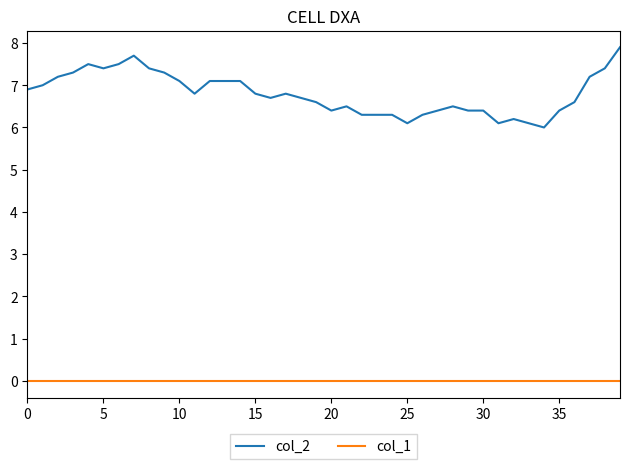

Reading left to right, extract all data points from this chart.

col_2: 6.9	7.0	7.2	7.3	7.5	7.4	7.5	7.7	7.4	7.3	7.1	6.8	7.1	7.1	7.1	6.8	6.7	6.8	6.7	6.6	6.4	6.5	6.3	6.3	6.3	6.1	6.3	6.4	6.5	6.4	6.4	6.1	6.2	6.1	6.0	6.4	6.6	7.2	7.4	7.9
col_1: 0.0	0.0	0.0	0.0	0.0	0.0	0.0	0.0	0.0	0.0	0.0	0.0	0.0	0.0	0.0	0.0	0.0	0.0	0.0	0.0	0.0	0.0	0.0	0.0	0.0	0.0	0.0	0.0	0.0	0.0	0.0	0.0	0.0	0.0	0.0	0.0	0.0	0.0	0.0	0.0